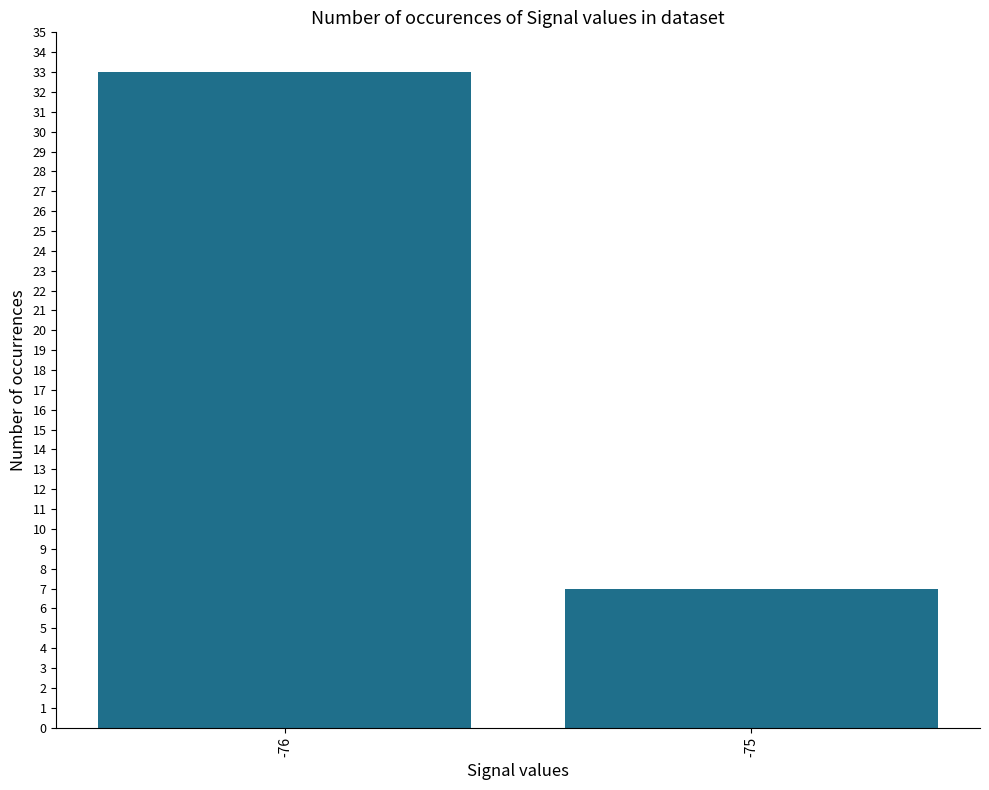

What is the greatest value displayed?

33